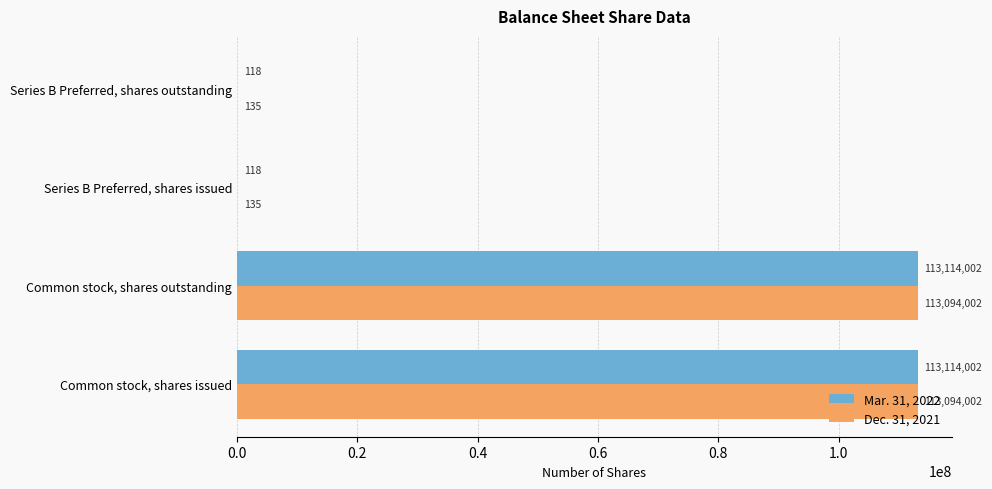

Is the value of Dec. 31, 2021 at Common stock, shares outstanding greater than the value of Mar. 31, 2022 at Series B Preferred, shares issued?

Yes